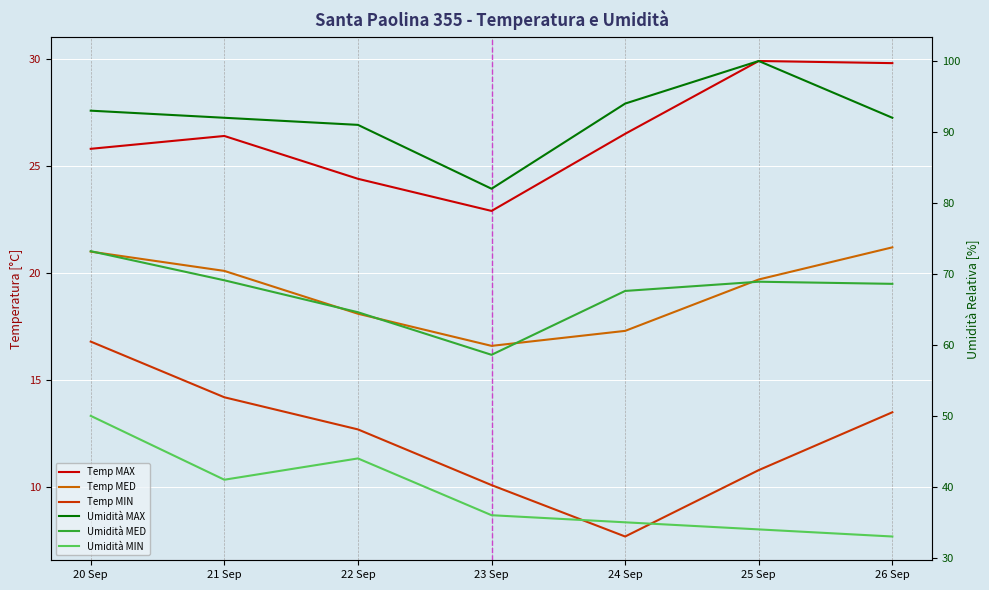

How many distinct data groups are displayed?

6